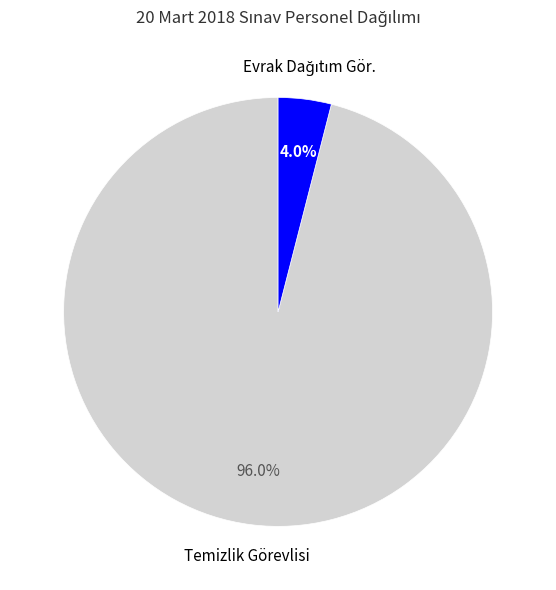

Is there a majority slice in this chart?

Yes